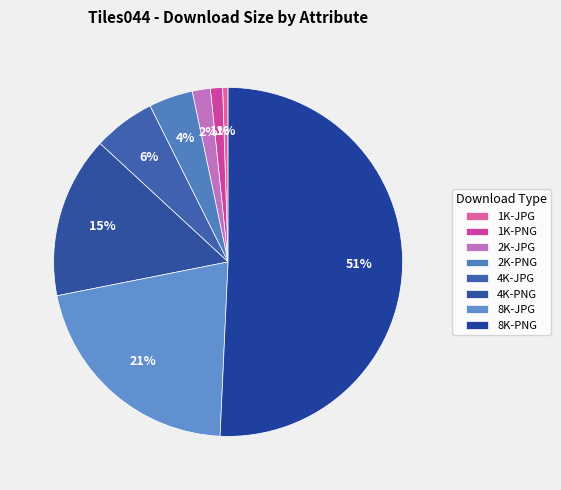

Which category accounts for the majority?

8K-PNG